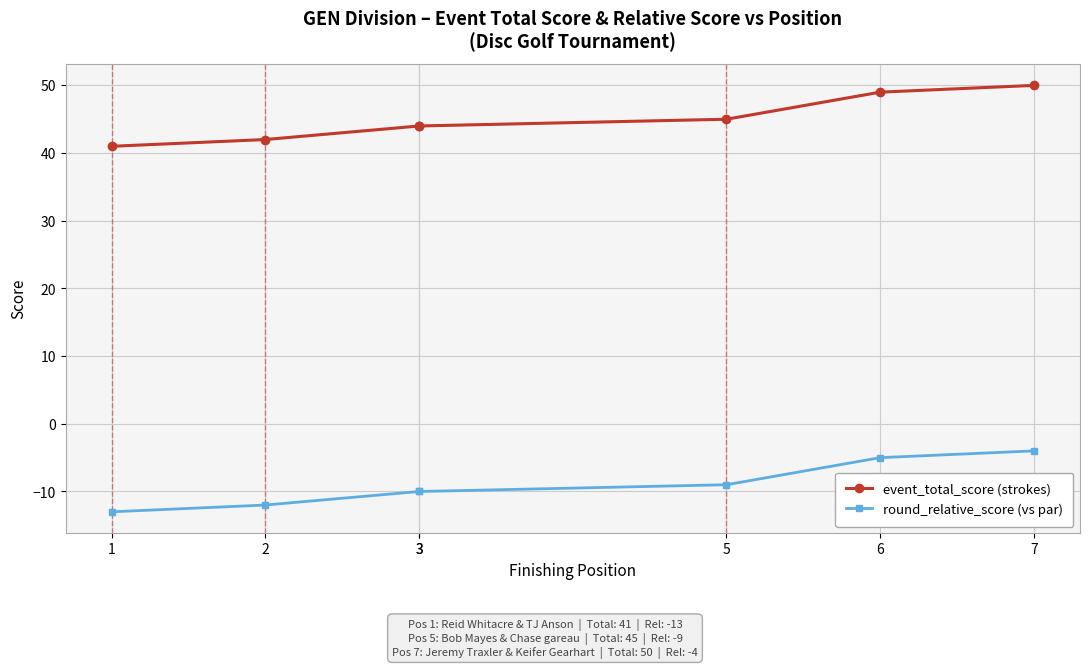

What is the minimum value shown in the chart?

-13